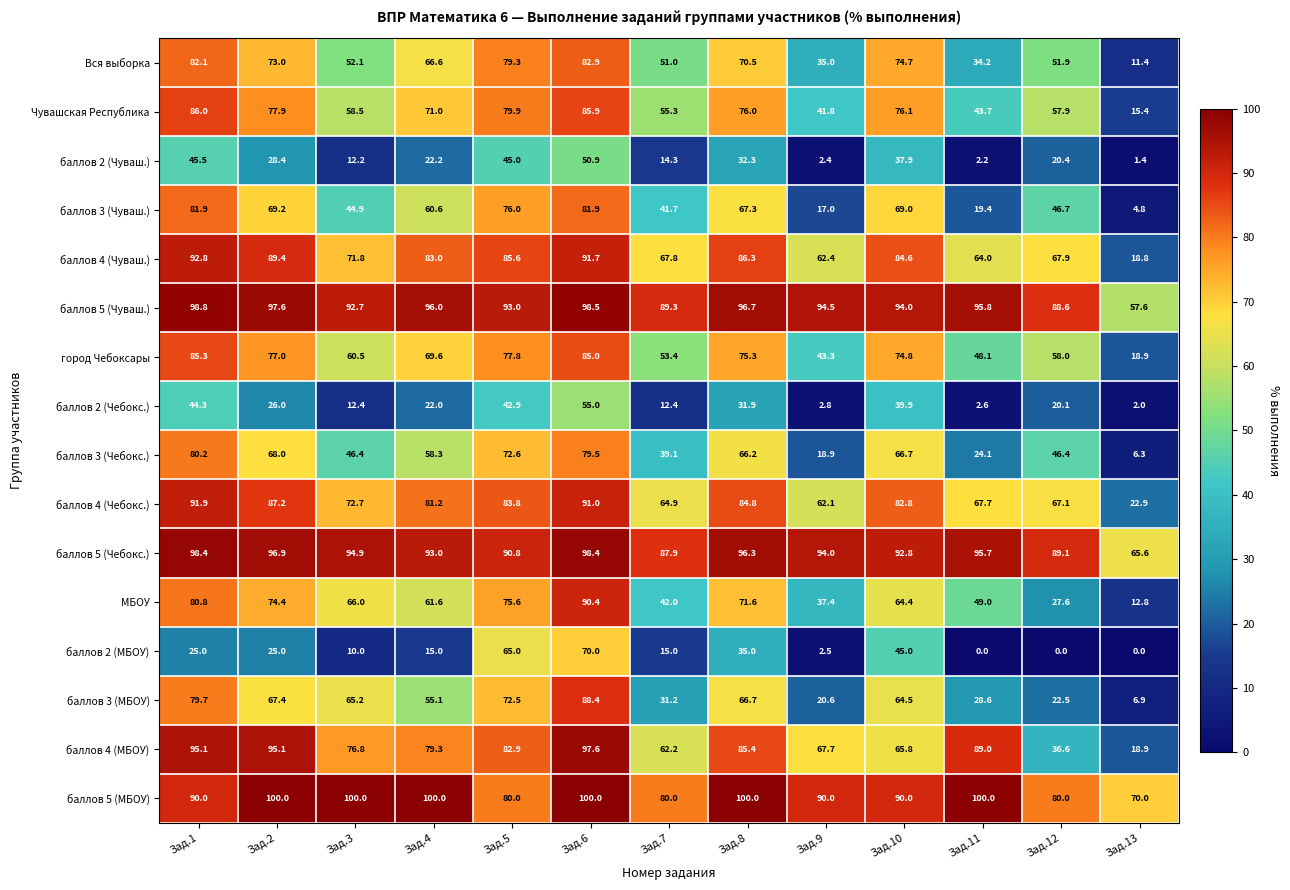

Is it true that баллов 5 (МБОУ) equals 32.0 at Зад.3?

False